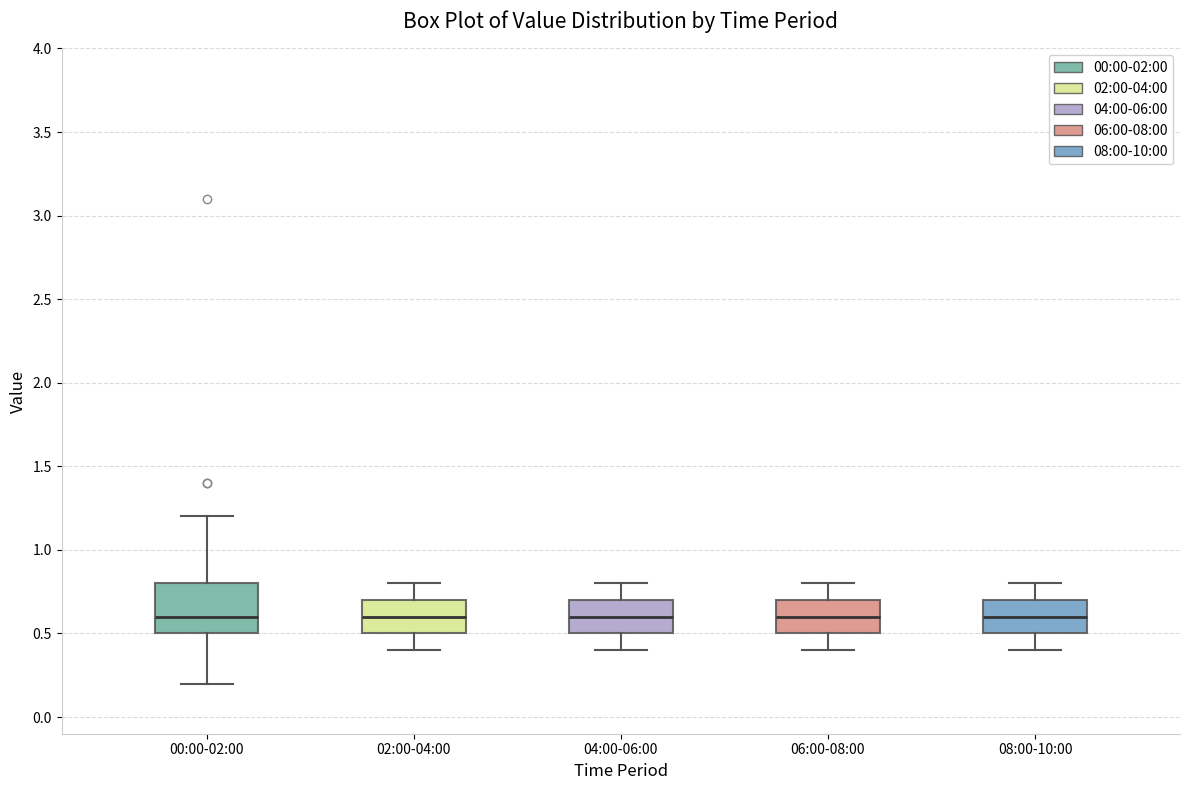

Reading left to right, read every box against the y-axis: the position of its median line, the range the box covers, and the ends of its whiskers. The values are not printed on the chart, so give them approximately, as read against the axis.

00:00-02:00: median 0.6, box 0.5 to 0.8, whiskers 0.2 to 1.2
02:00-04:00: median 0.6, box 0.5 to 0.7, whiskers 0.4 to 0.8
04:00-06:00: median 0.6, box 0.5 to 0.7, whiskers 0.4 to 0.8
06:00-08:00: median 0.6, box 0.5 to 0.7, whiskers 0.4 to 0.8
08:00-10:00: median 0.6, box 0.5 to 0.7, whiskers 0.4 to 0.8